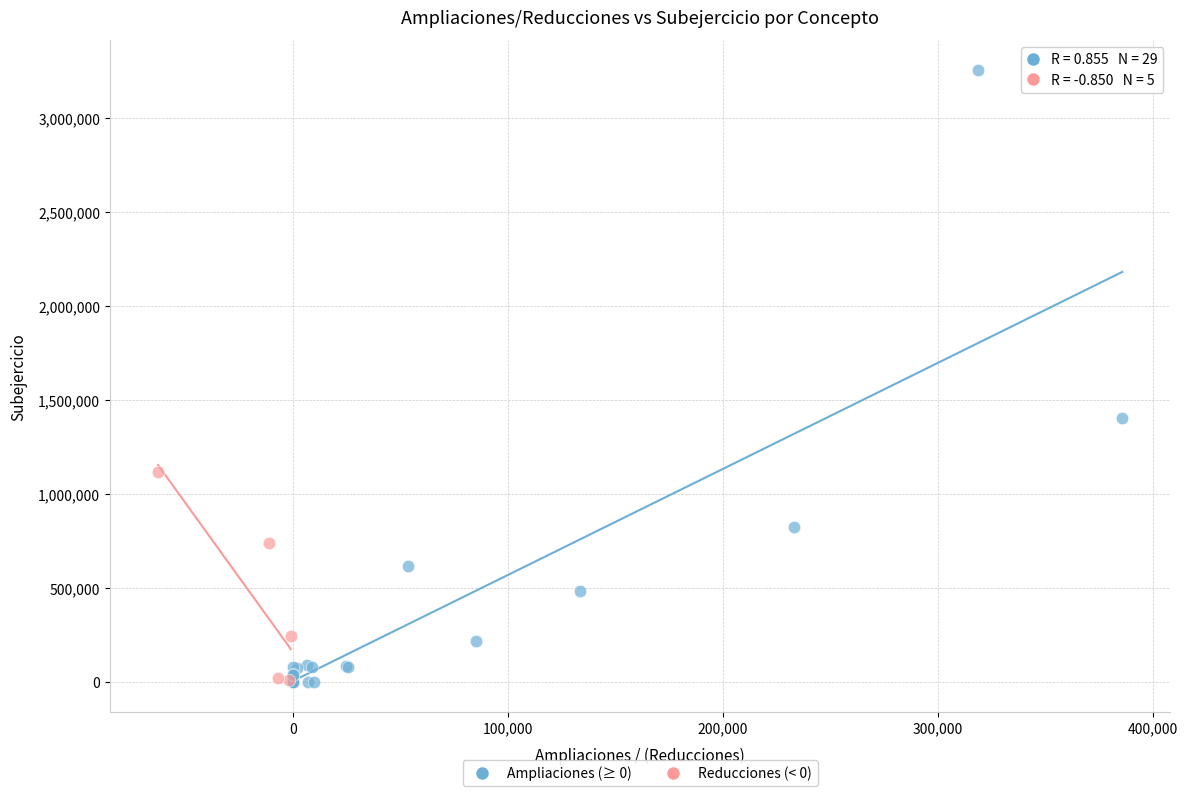

What are all the series names shown in the legend?

Ampliaciones (≥ 0), Reducciones (< 0)